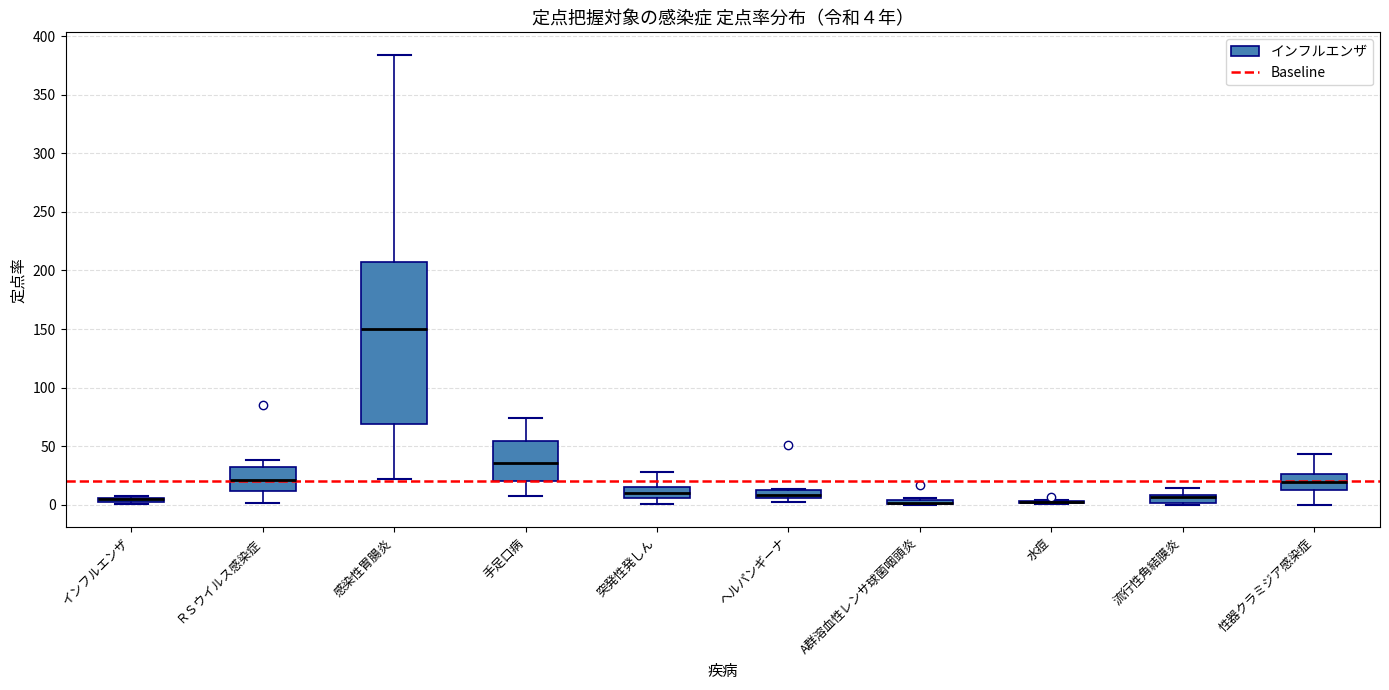

Which box is the tallest, from its lower edge to its upper edge?

感染性胃腸炎